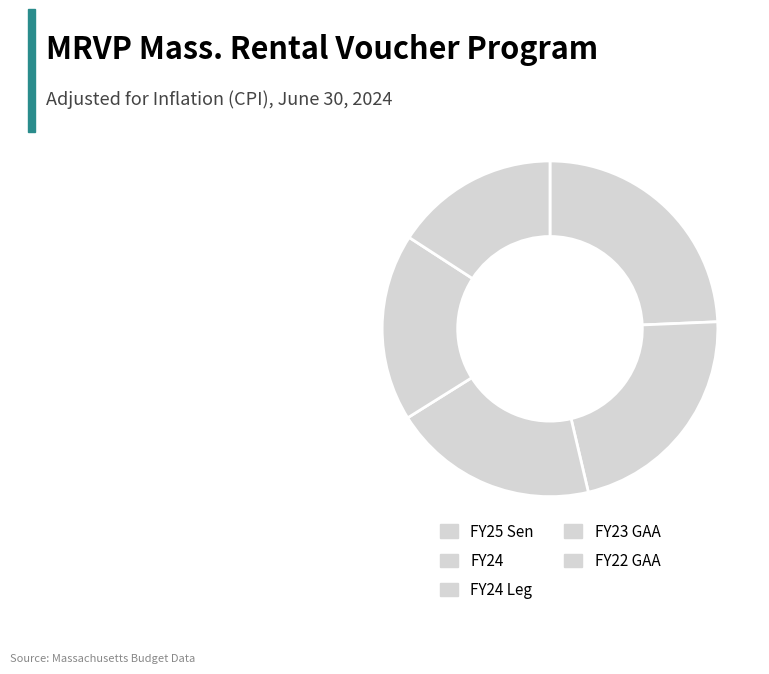

Is it true that FY24 Leg is 30% of the pie?

False